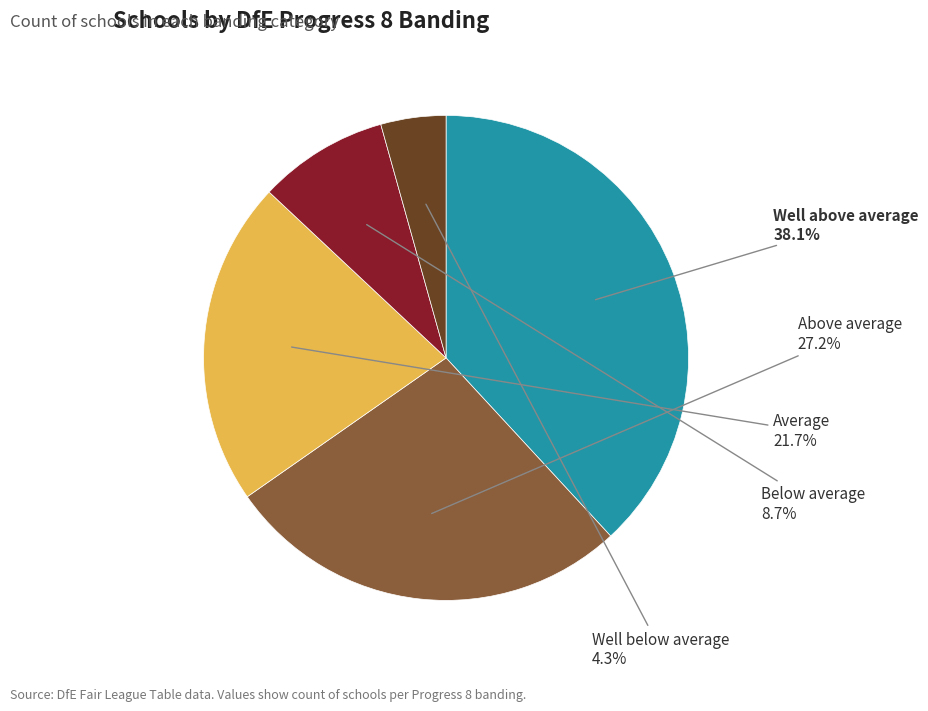

To the nearest percent, what portion does Well below average represent?

4%